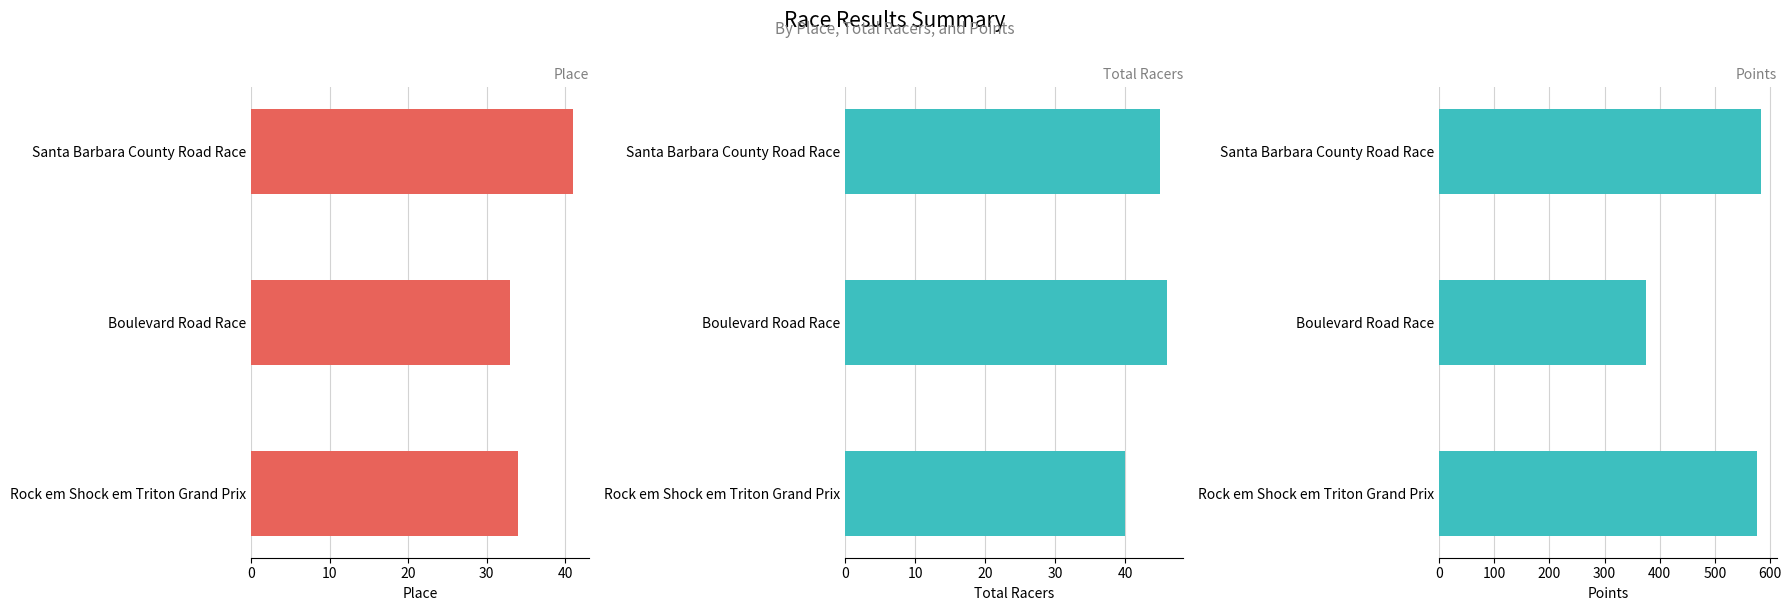

Reading right to left, list all the values displayed in this chart.

Place: 20=34.0	10=33.0	0=41.0
Total Racers: 20=40.0	10=46.0	0=45.0
Points: 20=576.2	10=374.2	0=584.2